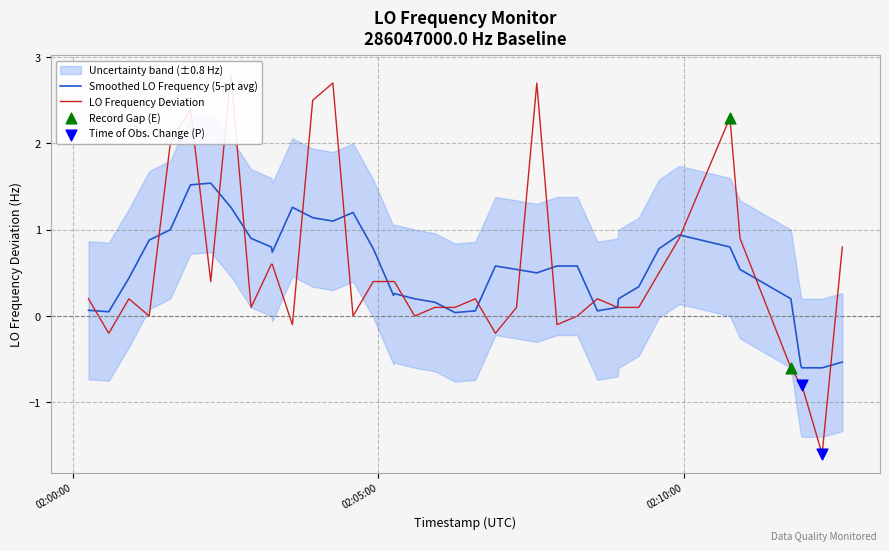

What is the maximum value for Smoothed LO Frequency (5-pt avg)?

1.5